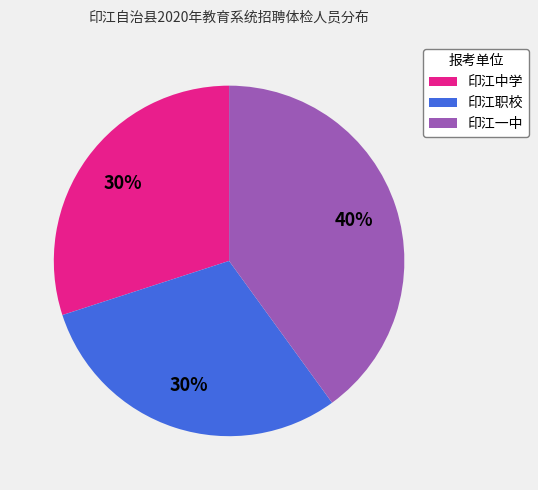

Which category has the biggest portion of the pie?

印江一中